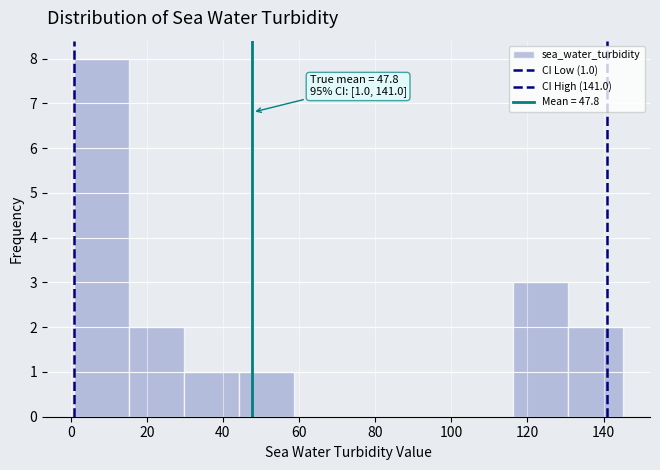

Which range on the x-axis has the tallest bar?

1.0 to 15.4